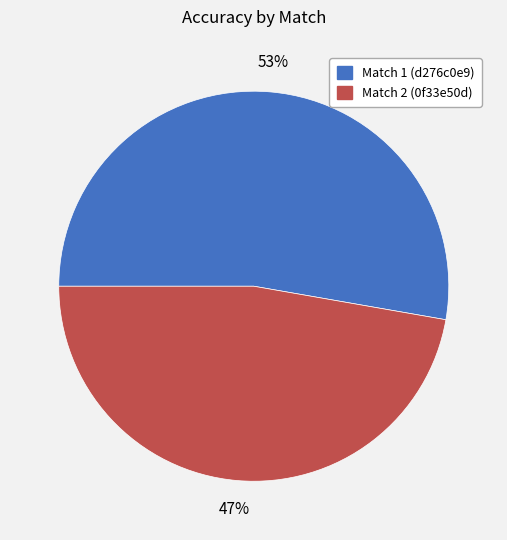

Is there a majority slice in this chart?

Yes